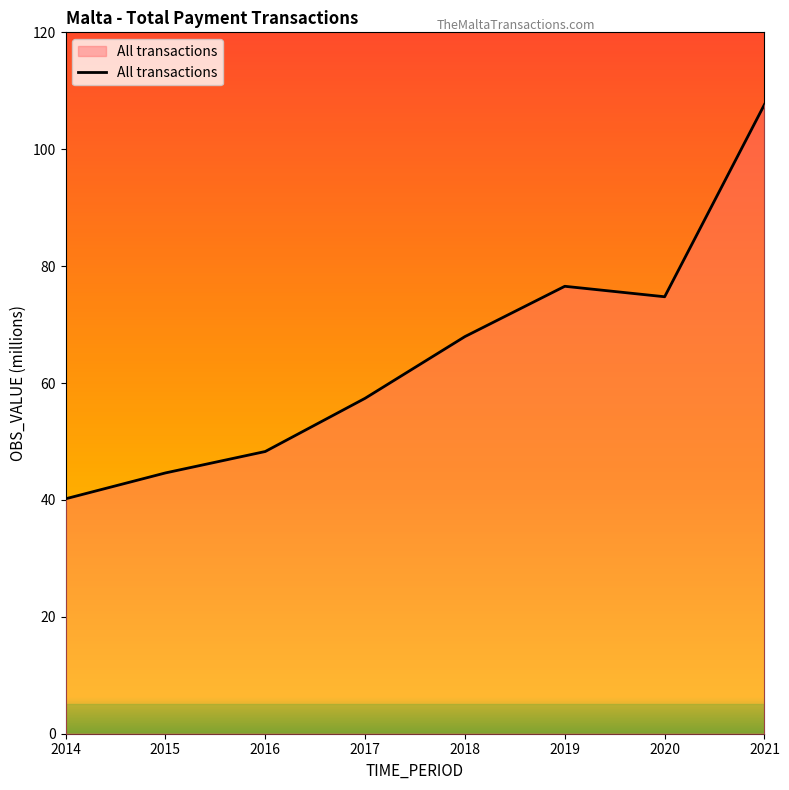

Does the chart display data point markers on the line(s)?

No